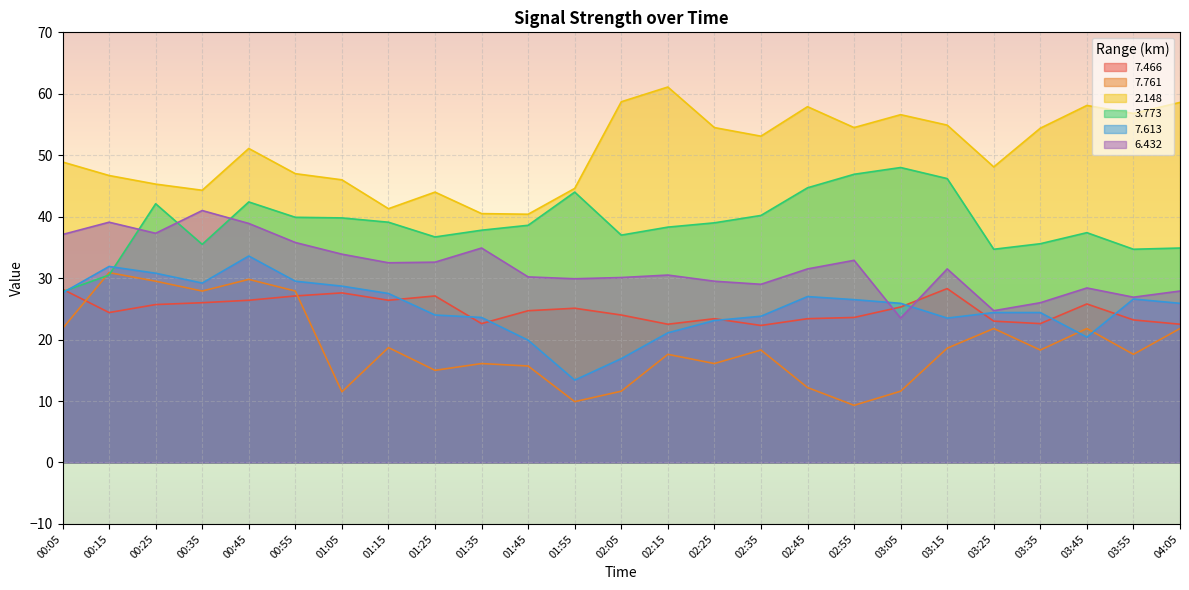

True or false:   7.613 and   2.148 cross at least once.

False